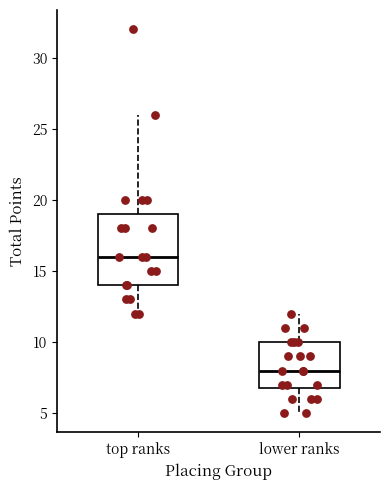

Which box's median line is the lowest?

lower ranks